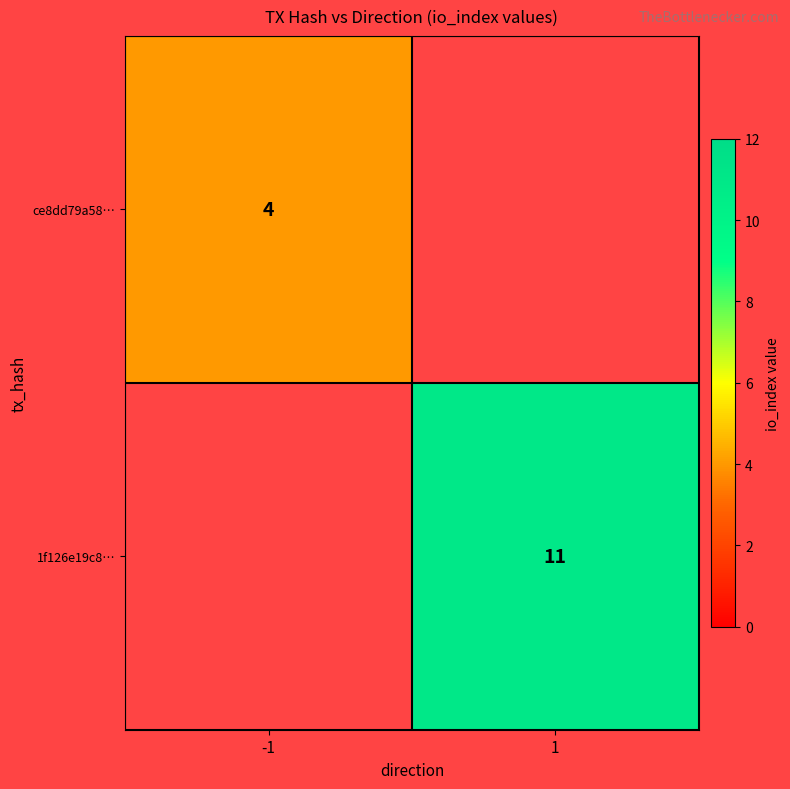

The ce8dd79a58… series shows 2 at -1. True or false?

False